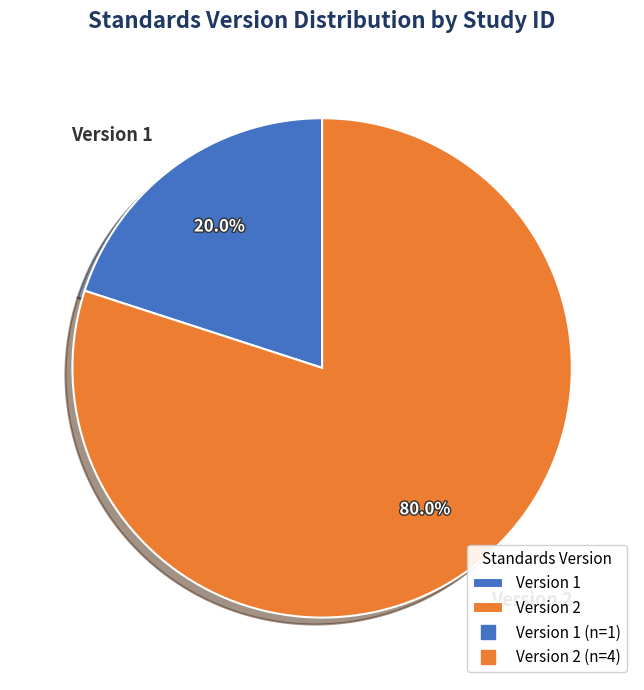

Between Version 2 and Version 1, which is larger?

Version 2